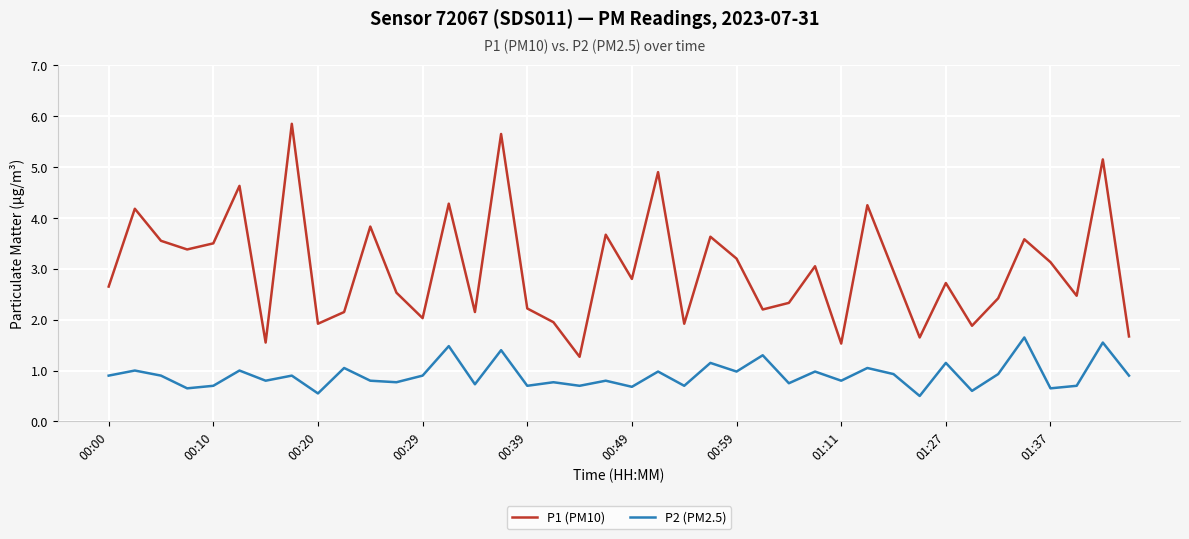

Rank the series by their maximum value, from lowest to highest.

P2 (PM2.5), P1 (PM10)